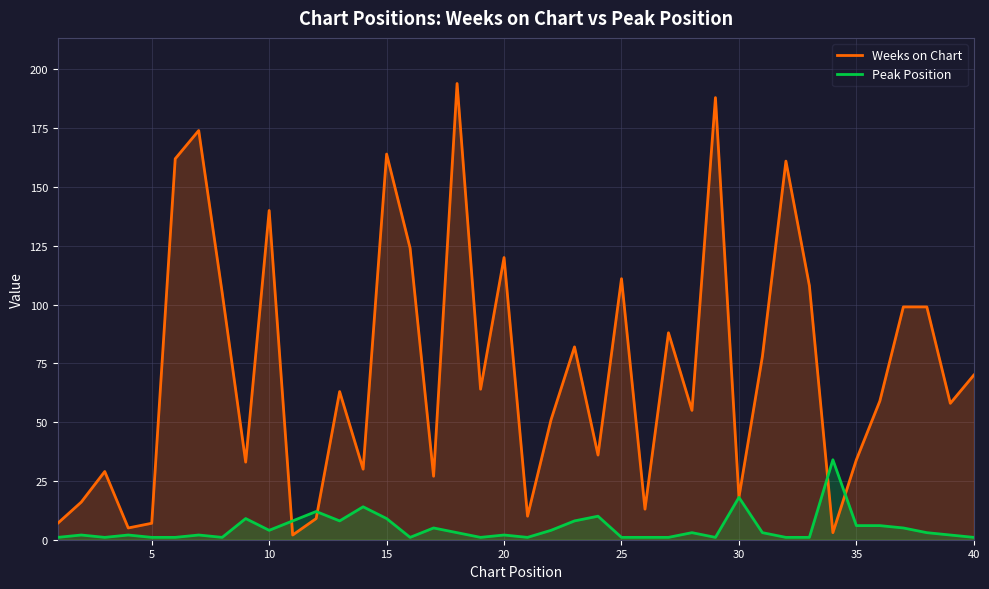

The Weeks on Chart series shows 162 at 20. True or false?

False